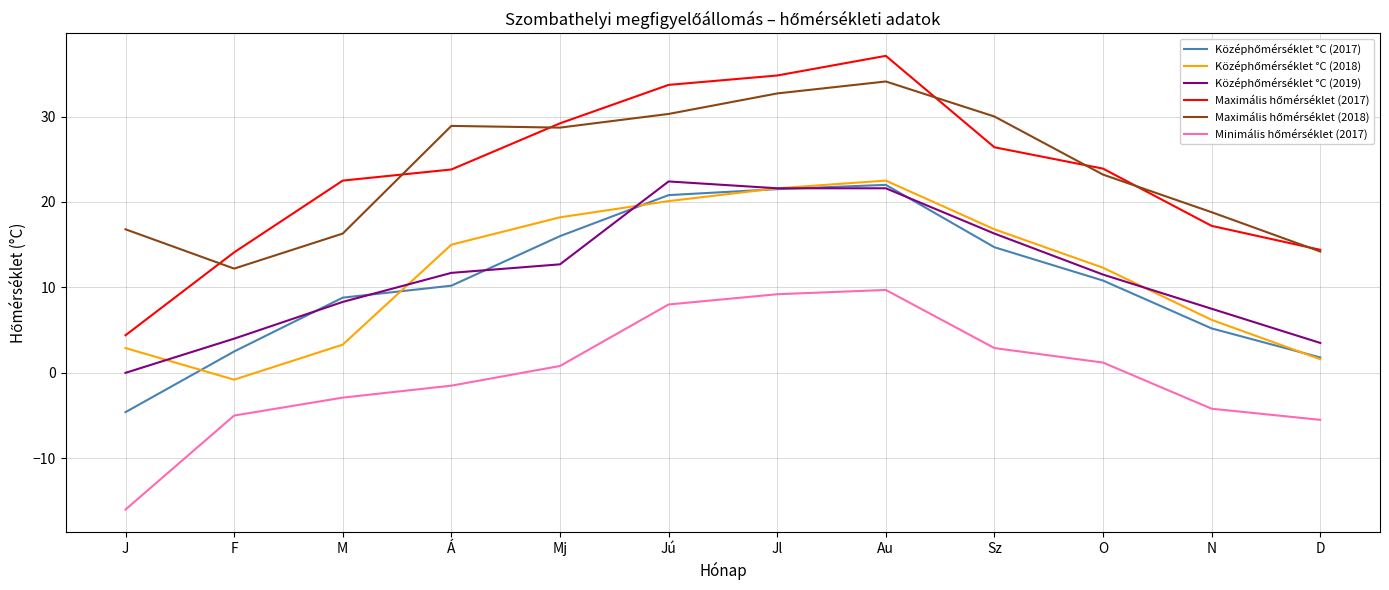

At which category is the sum across all series the highest?

Au